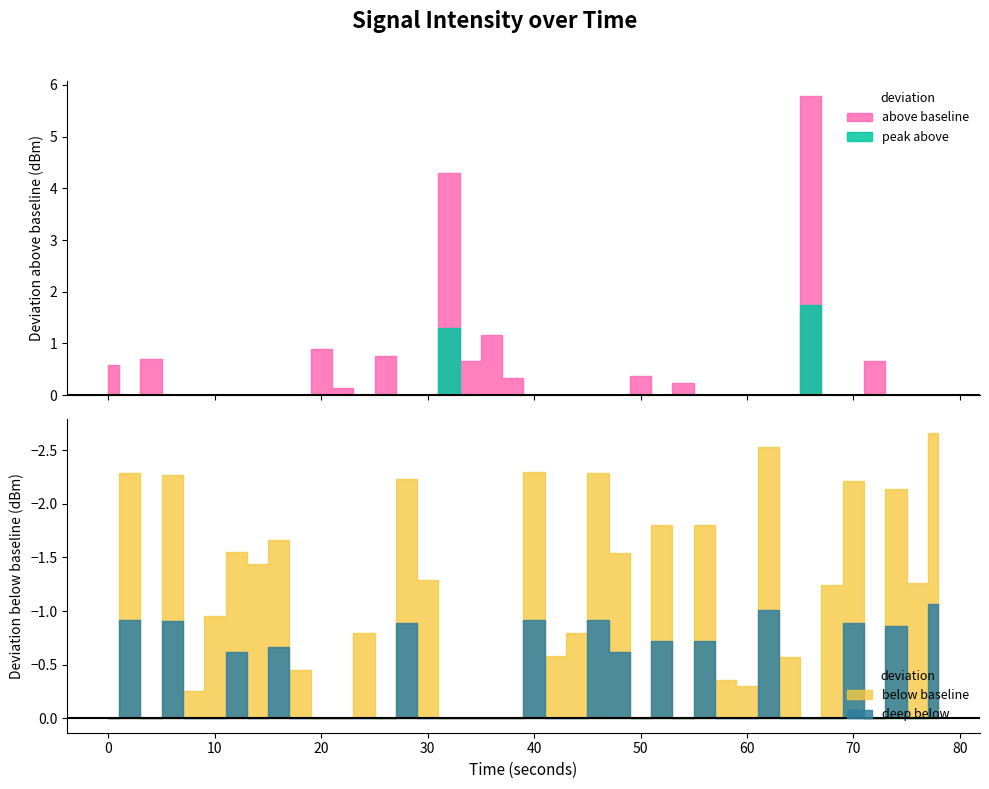

Is the value of intensity_pos at 5 greater than the value of intensity(dBm) at 20?

Yes